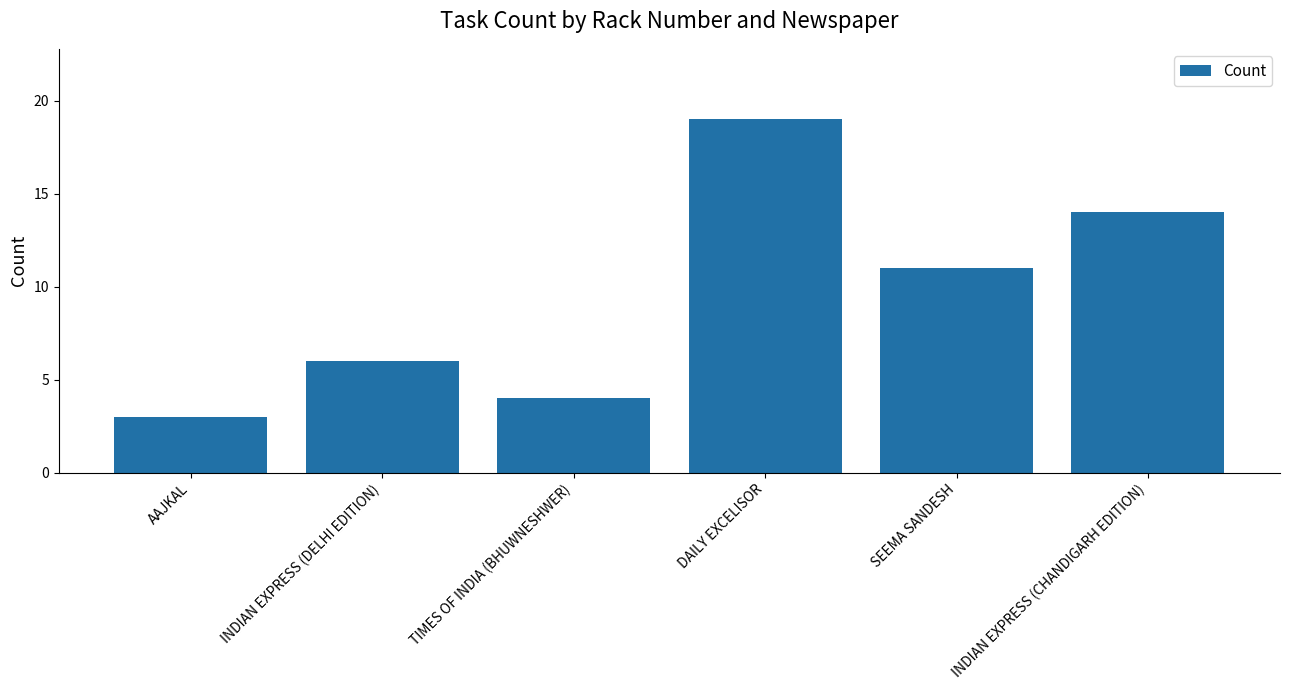

Where is the data nearest to the value 11?

SEEMA SANDESH